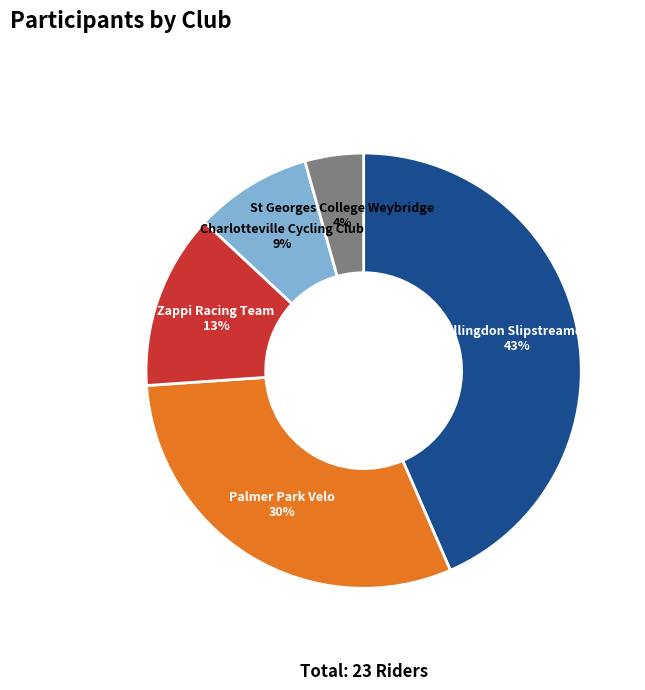

How many segments does this pie chart have?

5